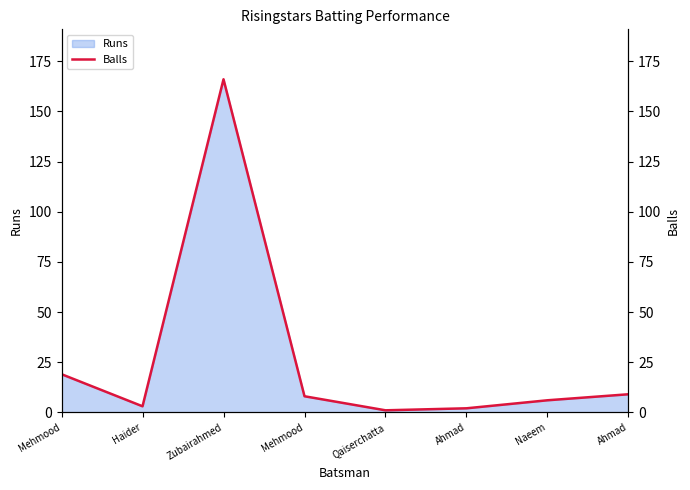

Where is the first local maximum?

Zubairahmed